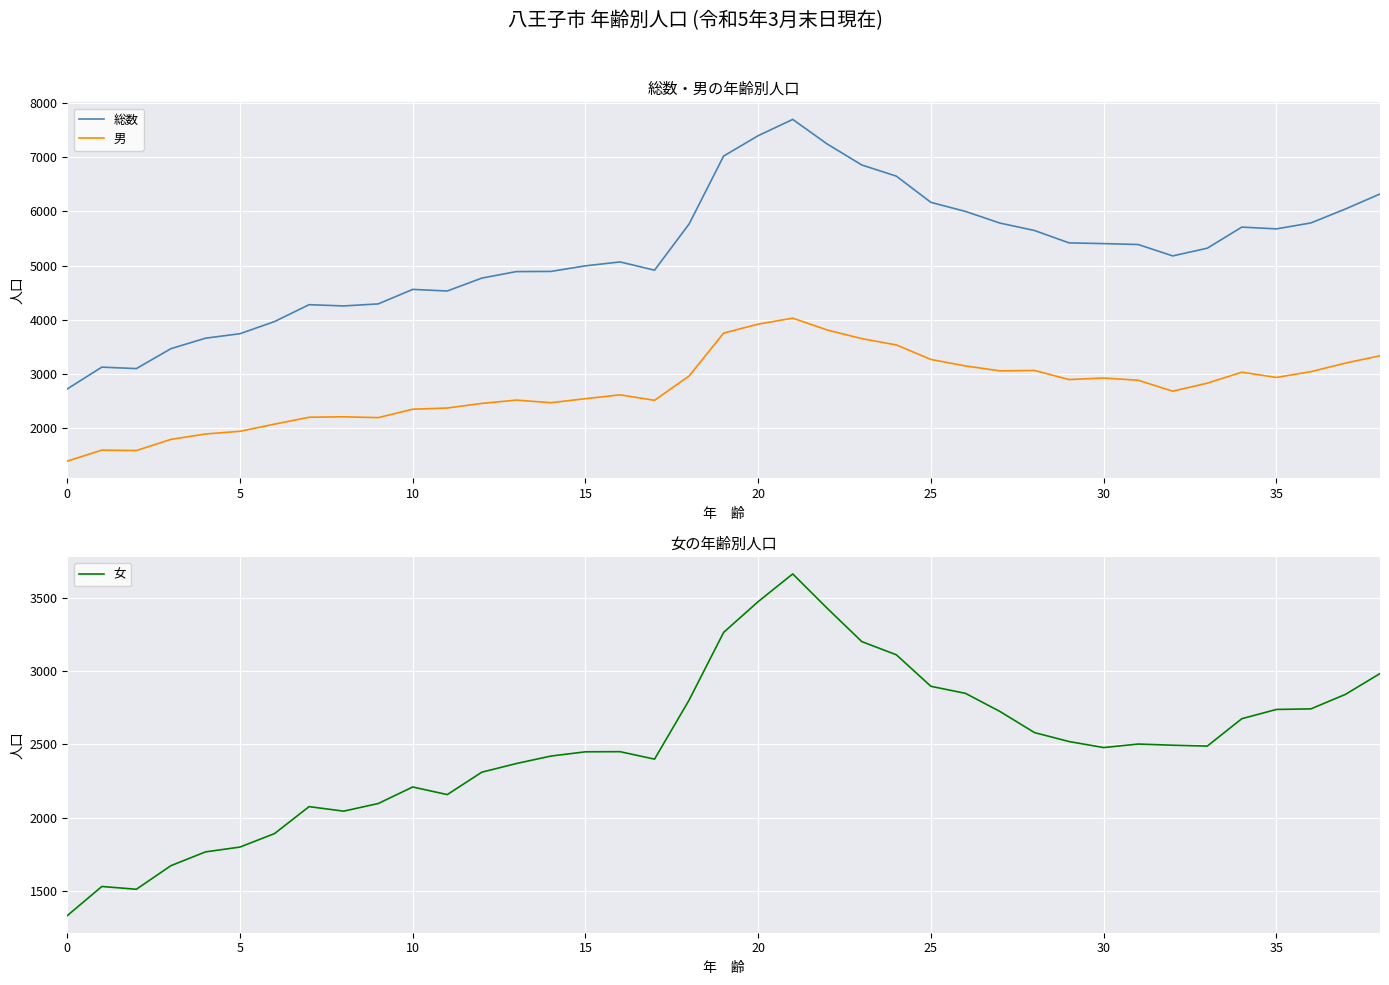

Where does the 総数 series first go above 5322?

18